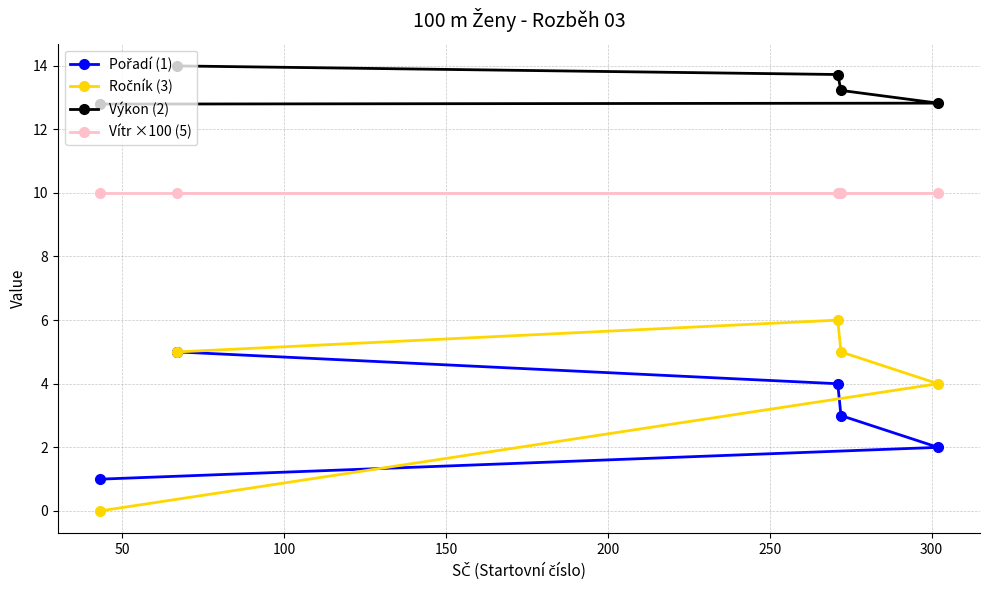

What is the value of the Vítr ×100 (5) point at the 4th from the left?

10.0